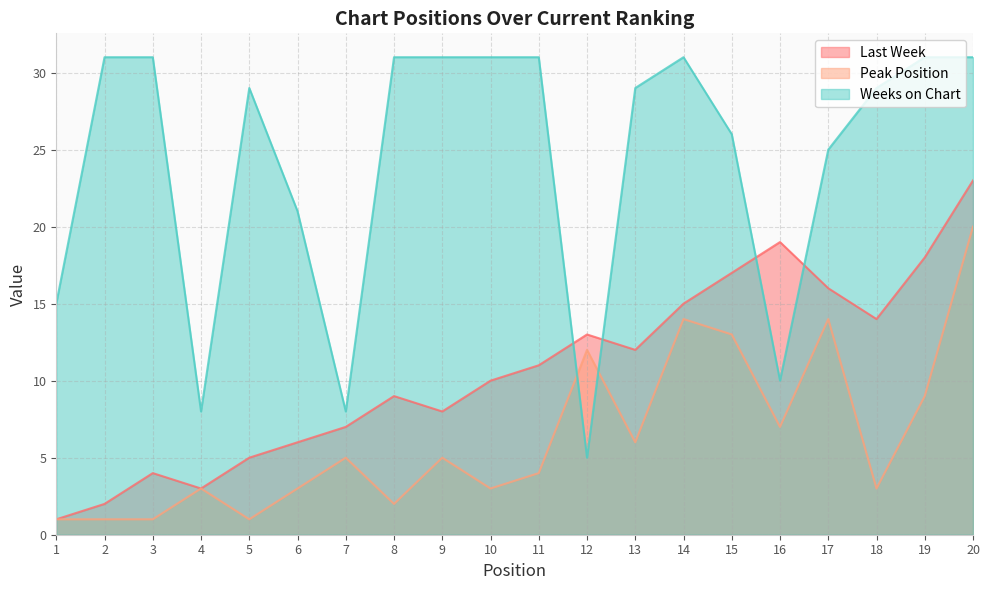

The value of Last Week at 16 is 19. True or false?

True